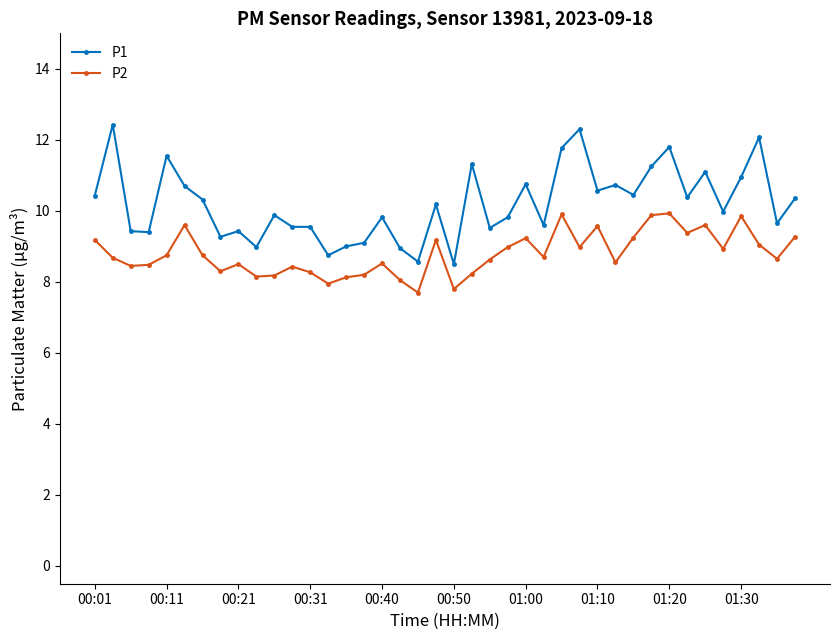

True or false: P2 has more than 2 interior local peaks.

True